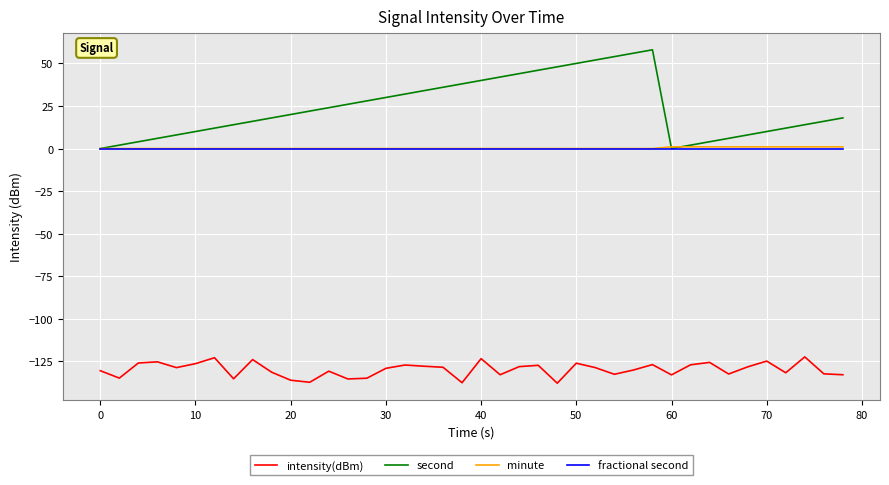

What are all the series names shown in the legend?

intensity(dBm), second, minute, fractional second